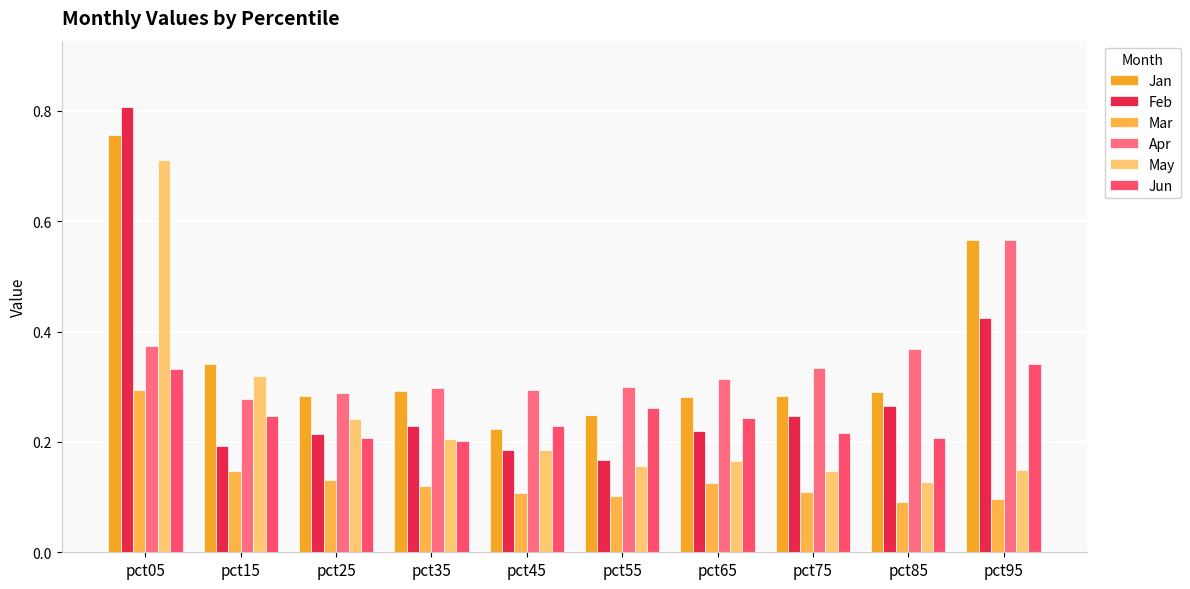

How many groups of bars are there?

10